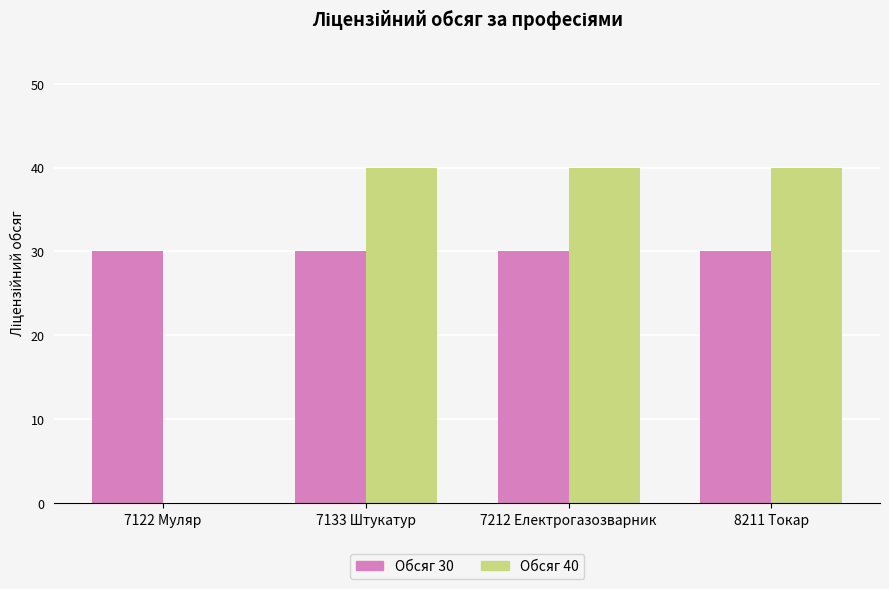

What is the total value across all series at 7133 Штукатур?

70